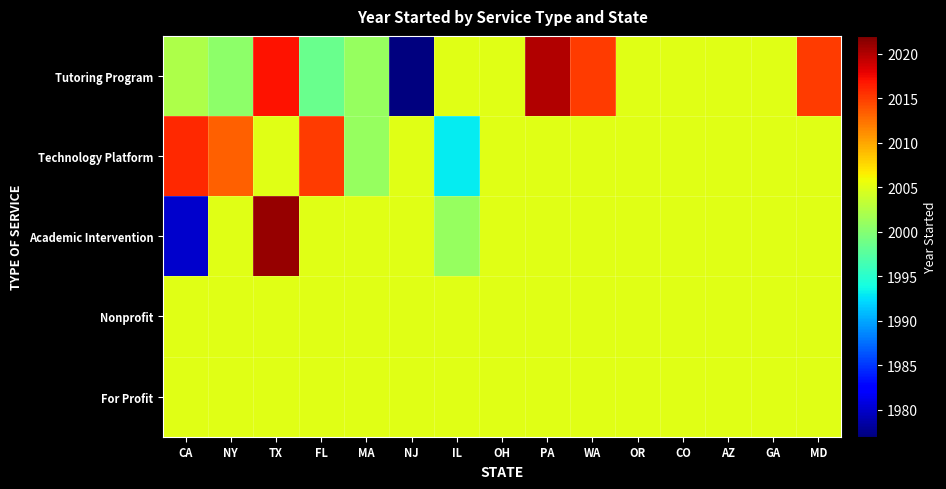

What is the maximum value shown in the chart?

2021.0